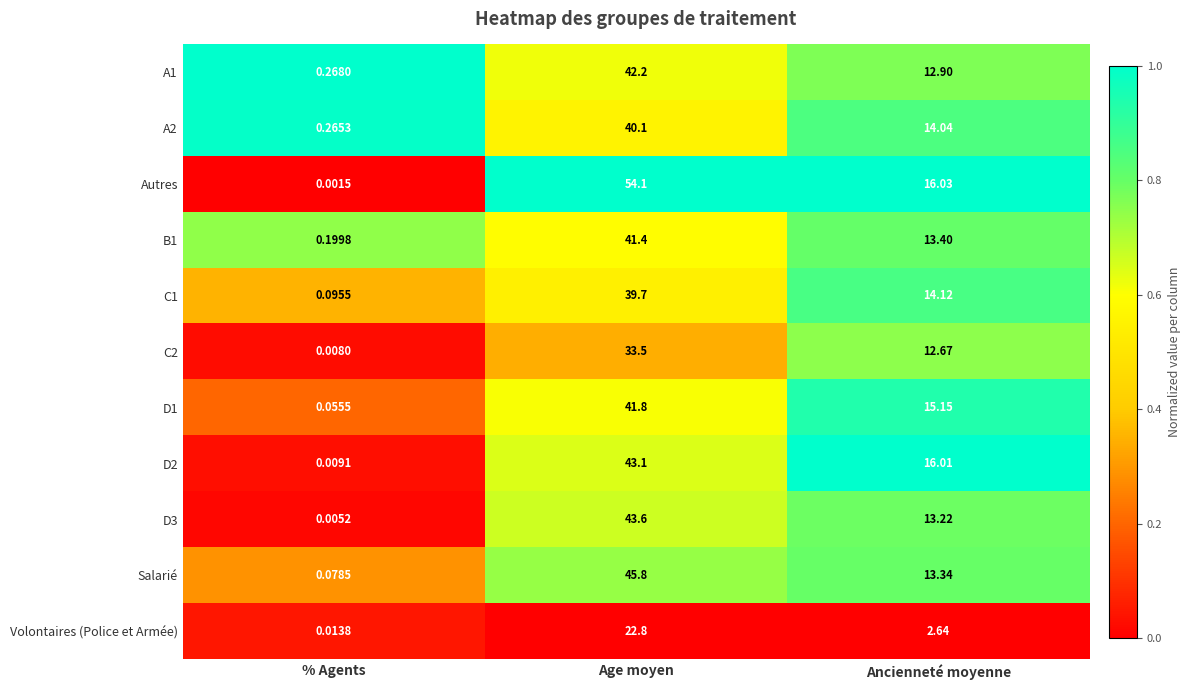

Which series has the widest spread of values?

Autres